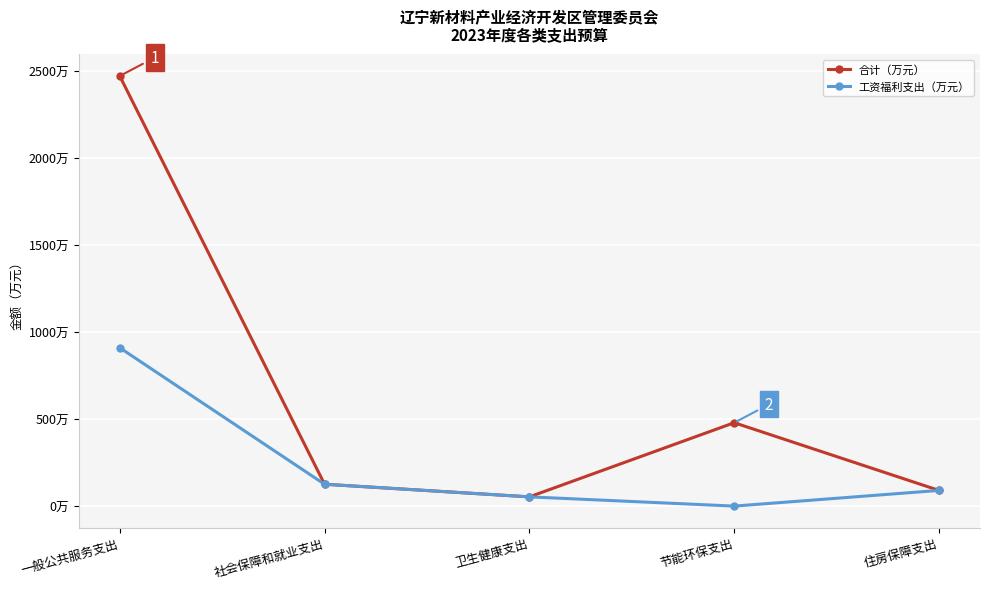

True or false: 工资福利支出（万元） and 合计（万元） cross at least once.

False